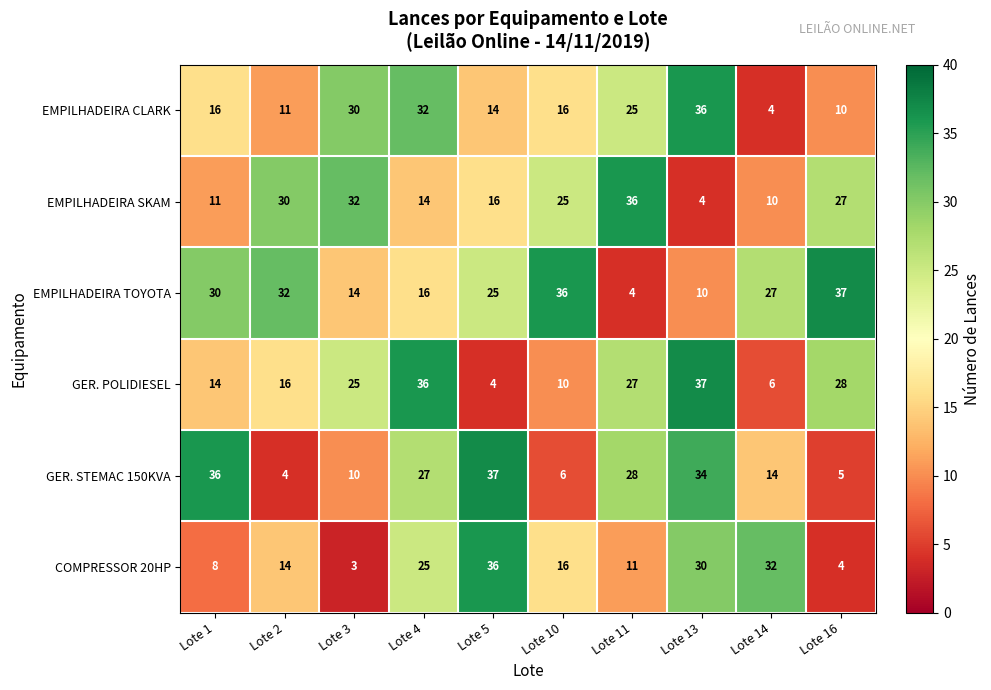

Which series changed the most between Lote 3 and Lote 5?

COMPRESSOR 20HP